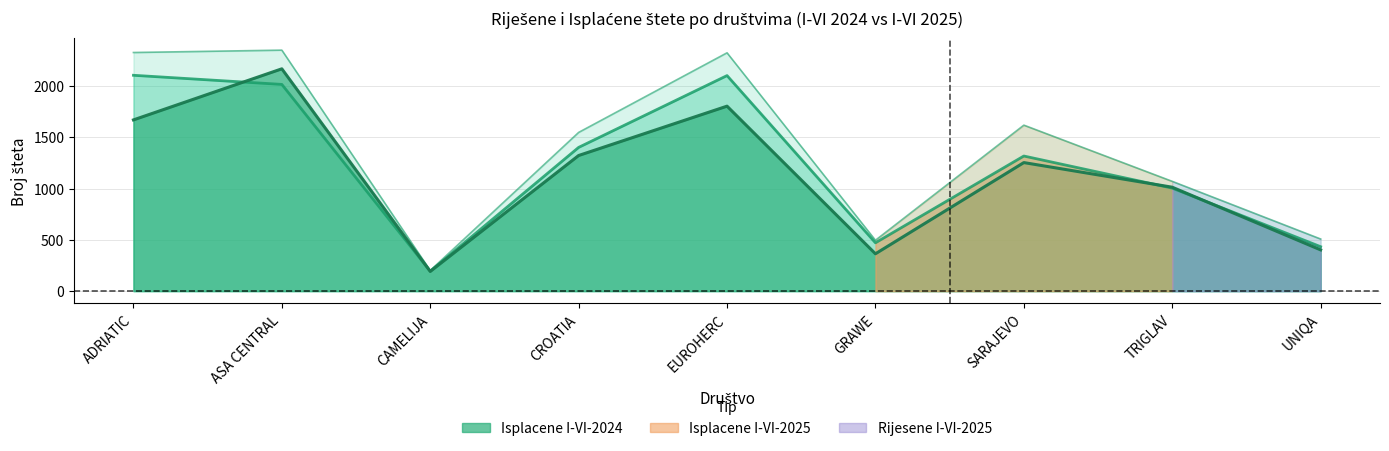

True or false: Rijesene I-VI-2025 has more than 1 interior local peaks.

True